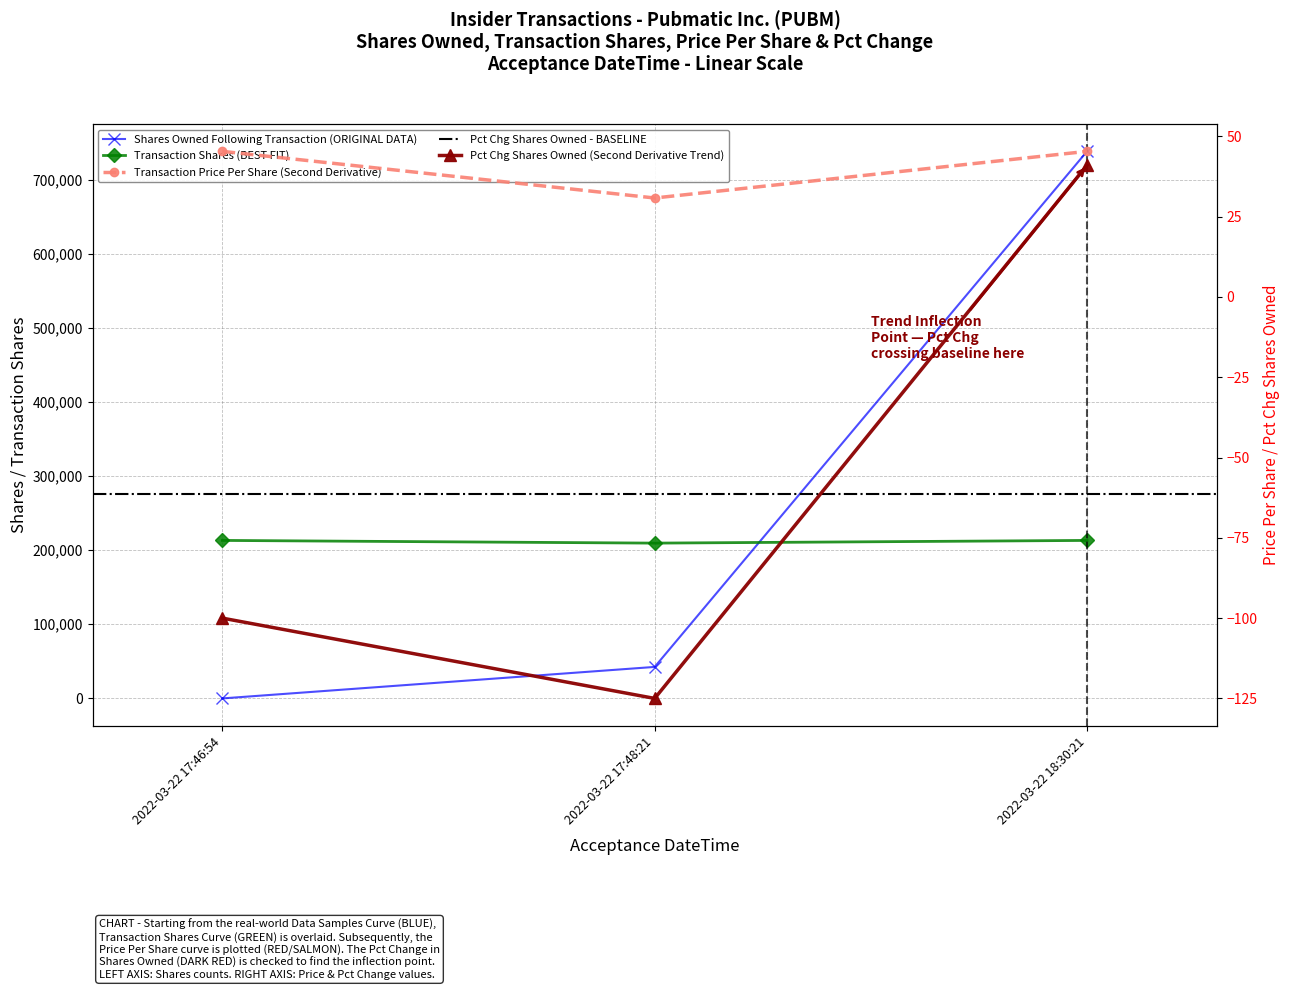

Between 2022-03-22 17:48:21 and 2022-03-22 17:46:54, which is larger?

2022-03-22 17:48:21